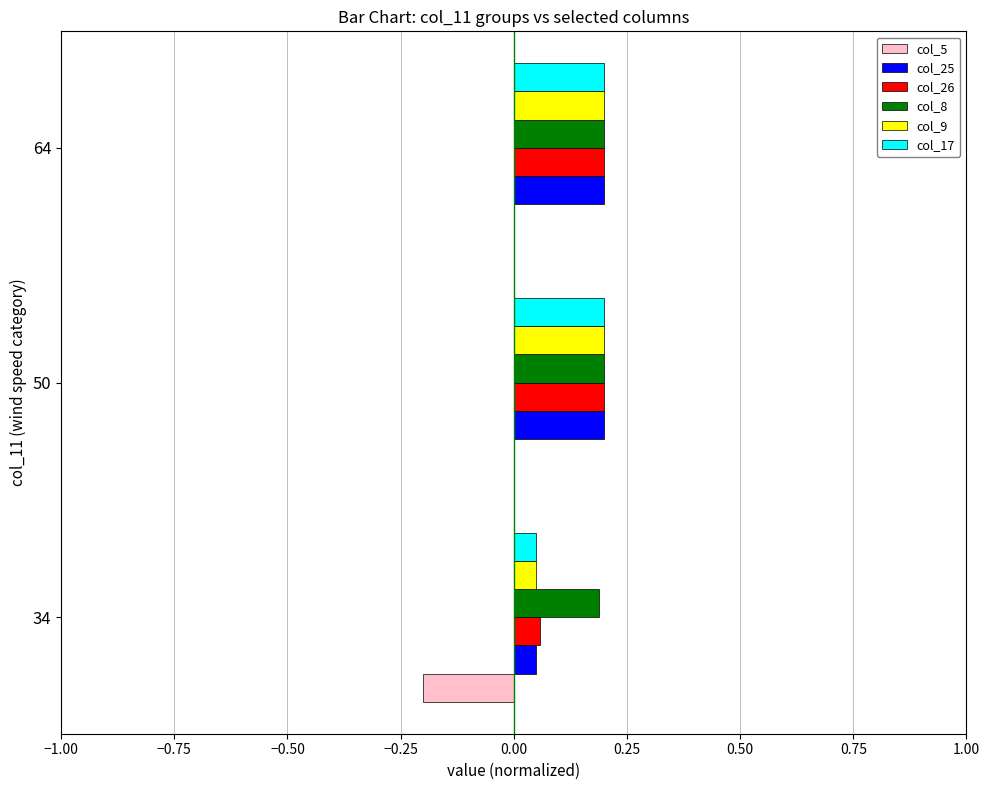

Is it true that col_5 equals -0.1 at 64?

False